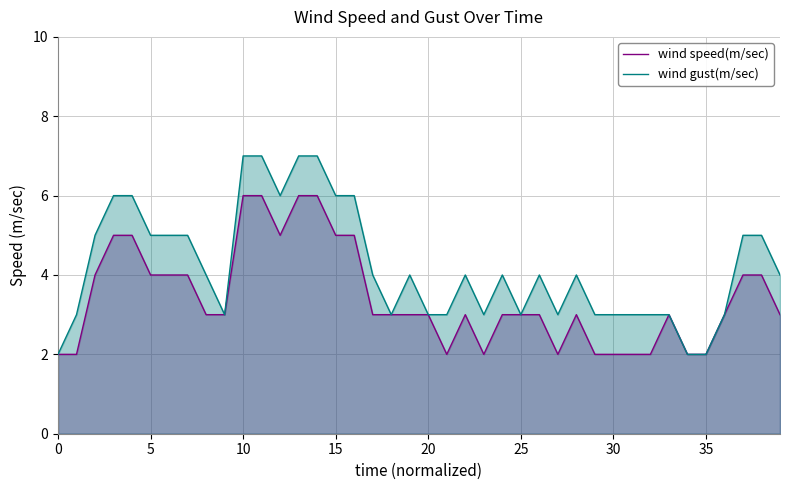

How many lines are shown in the chart?

2